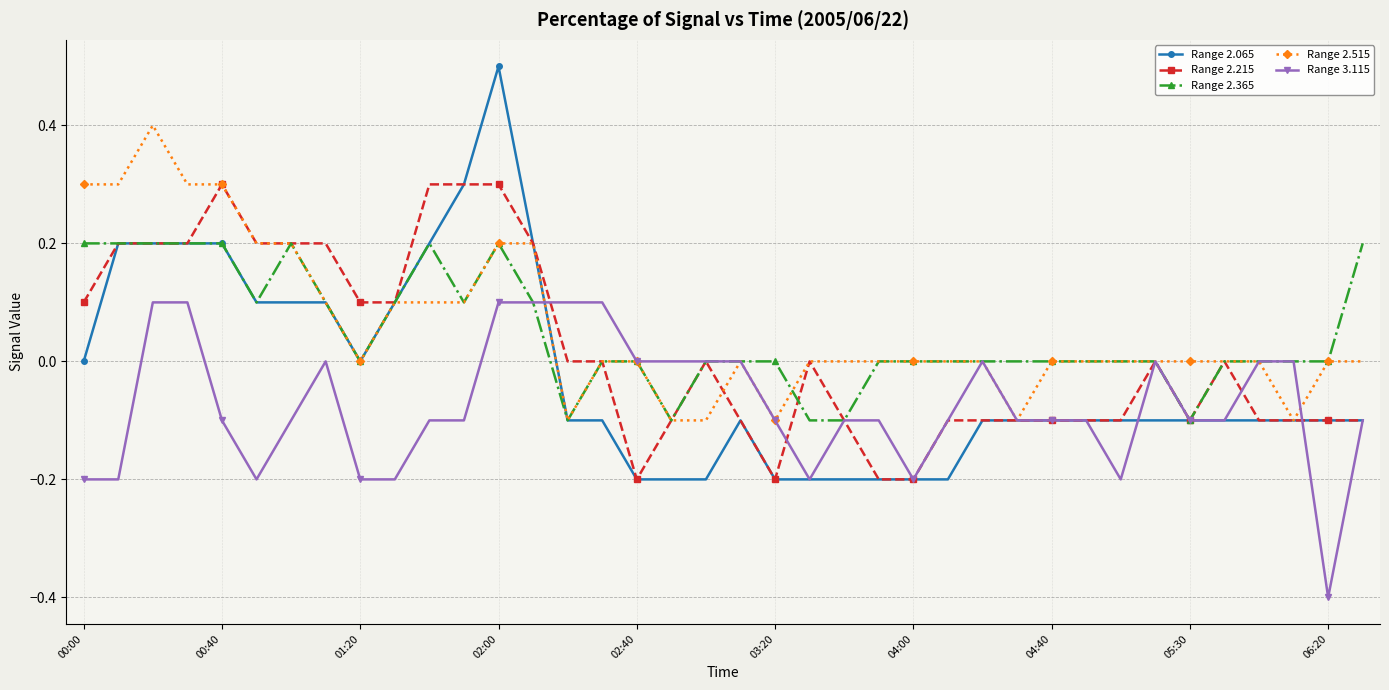

What is the smallest value displayed?

-0.4